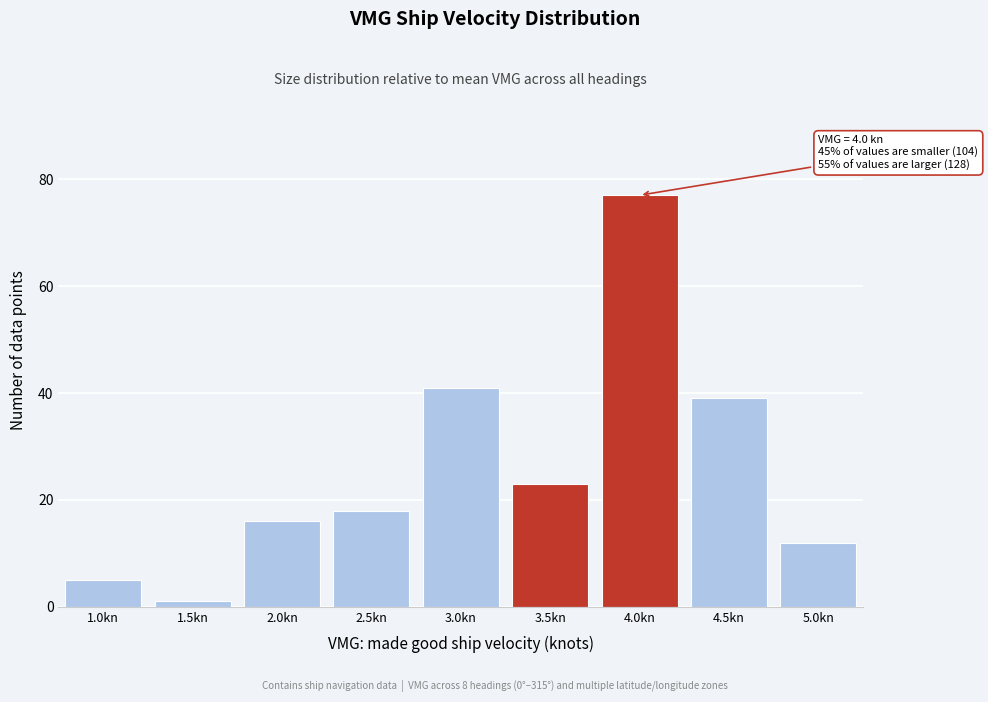

Reading right to left, list all the values displayed in this chart.

5.0kn=12	4.5kn=39	4.0kn=77	3.5kn=23	3.0kn=41	2.5kn=18	2.0kn=16	1.5kn=1	1.0kn=5